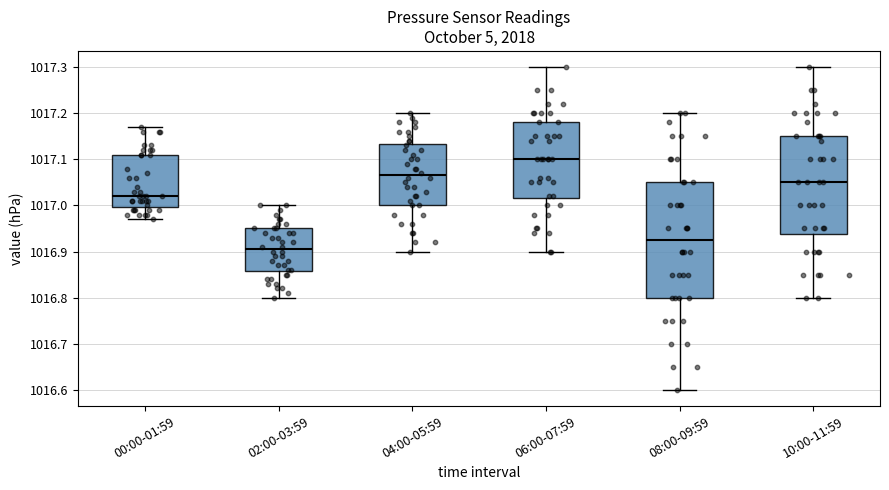

Comparing the boxes themselves (not the whiskers), which one is the tallest?

08:00-09:59